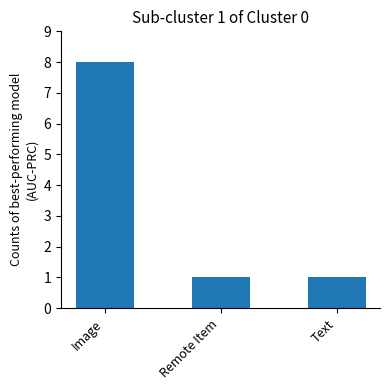

What is the value of the 3rd bar from the left?

1